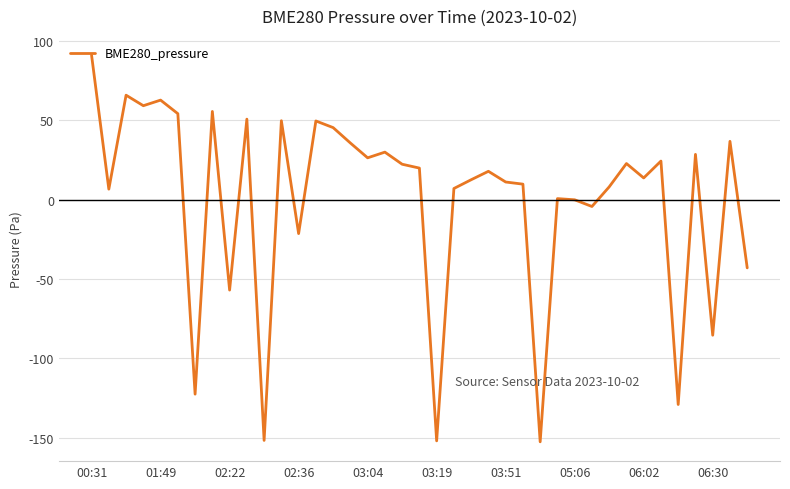

What is the difference between the maximum and minimum values?

243.8